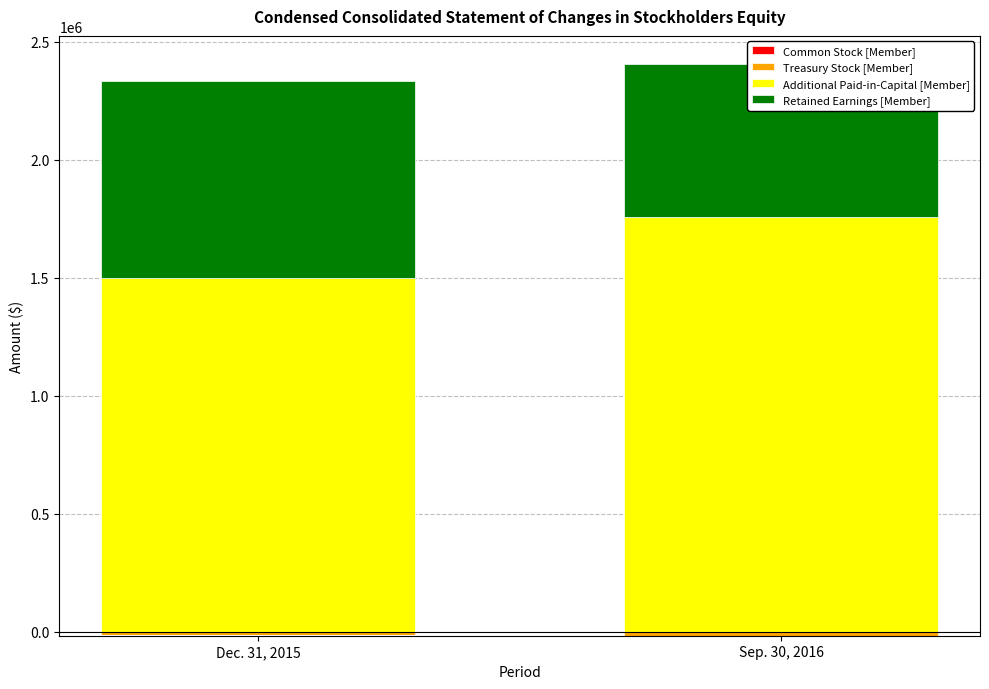

What is the sum of the Common Stock [Member] values at Dec. 31, 2015 and Sep. 30, 2016?

3155